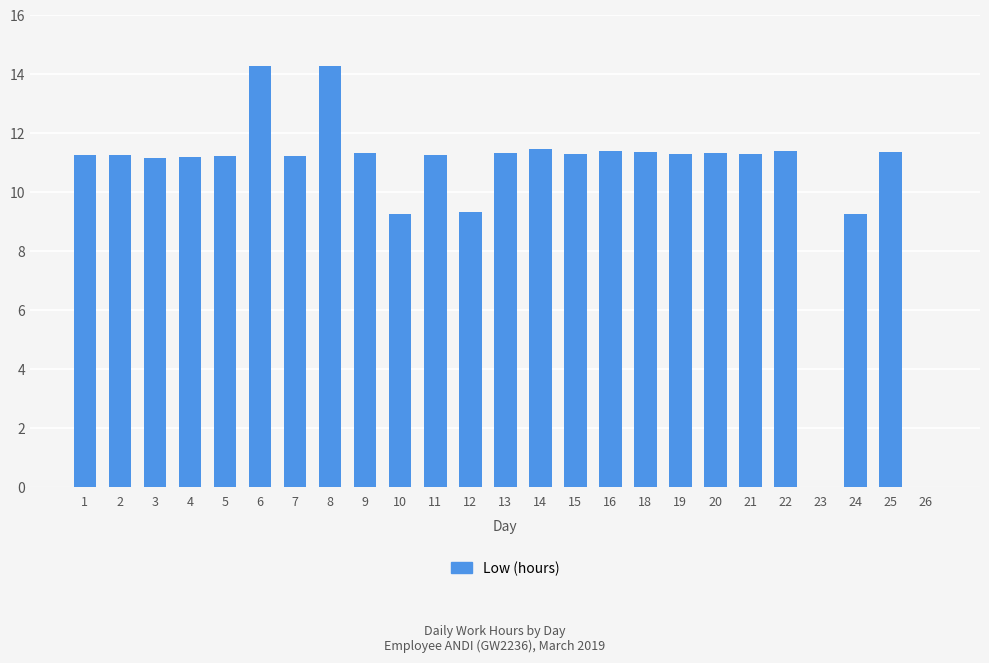

What is the difference between the values at 10 and 11?

2.0